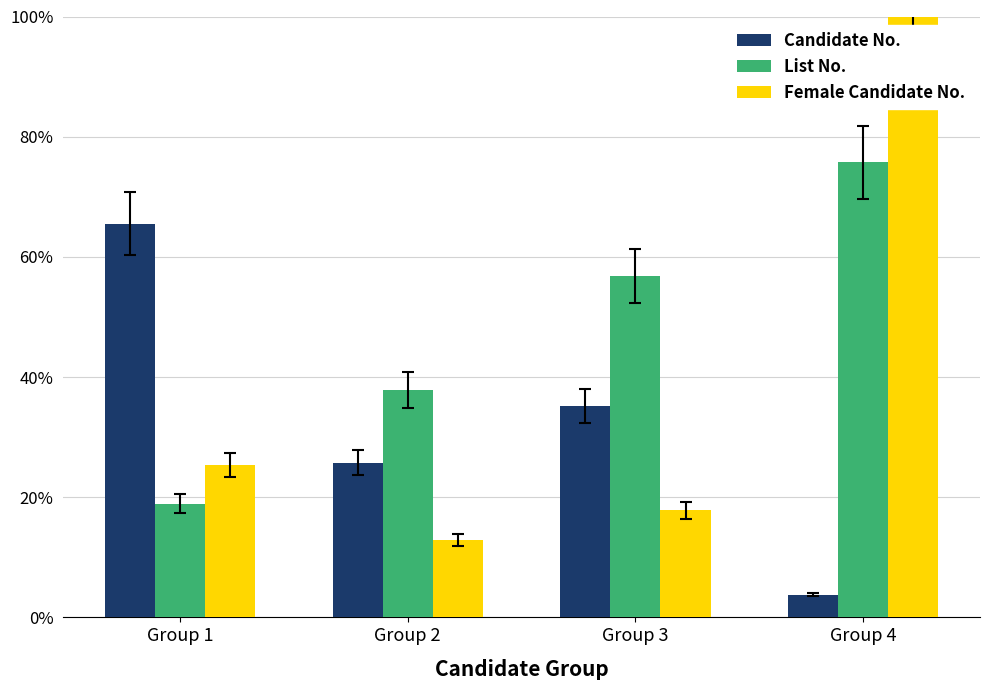

Which series changed the most between Group 1 and Group 3?

List No.